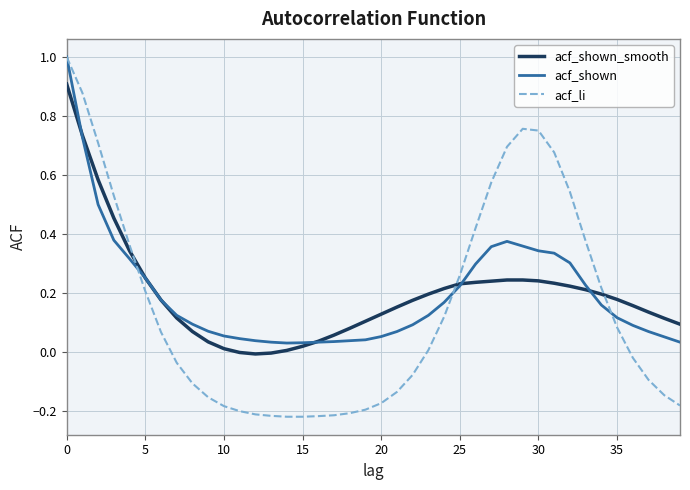

Which series has the widest spread of values?

acf_li